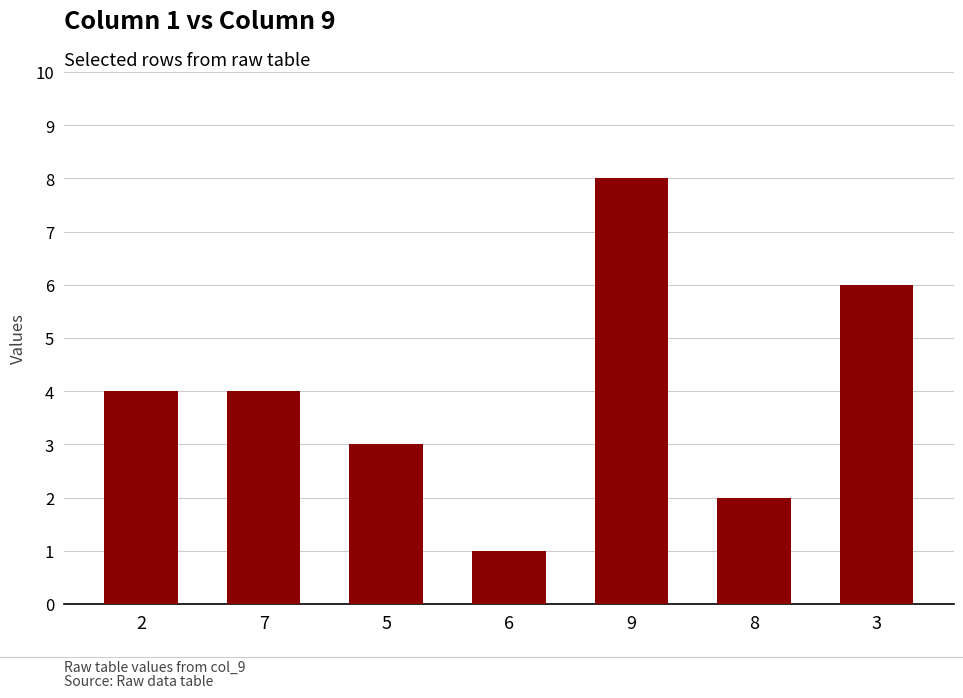

Count the values in the range 2 to 6.

5